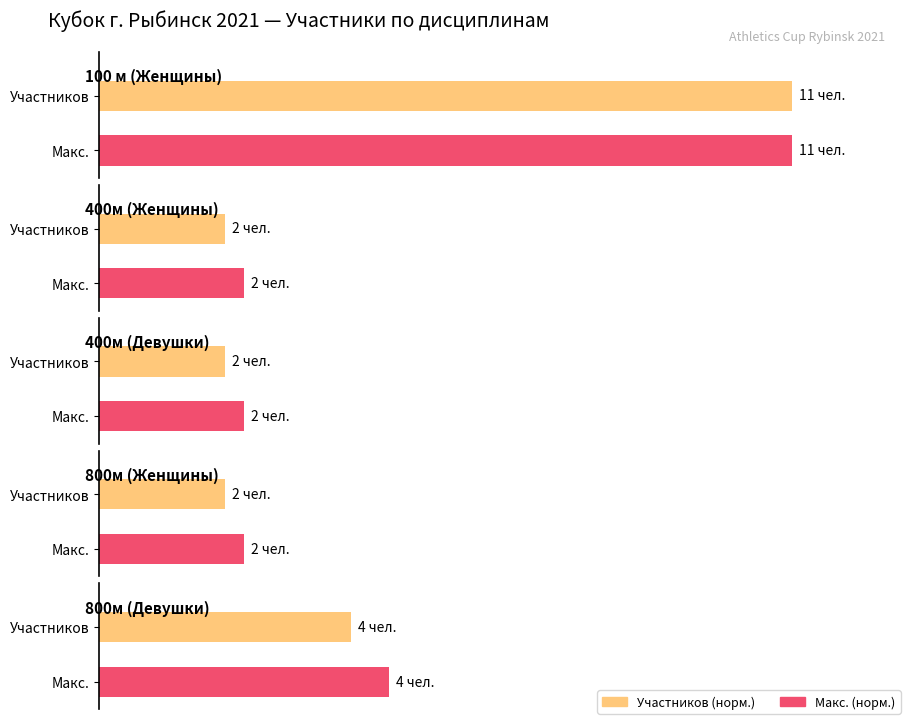

How many data points in Average utilization are above 4?

2